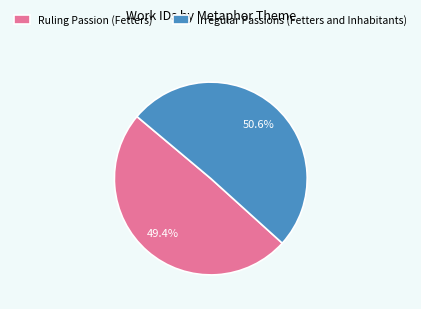

Rank the categories by value from highest to lowest.

Irregular Passions (Fetters and Inhabitants), Ruling Passion (Fetters)